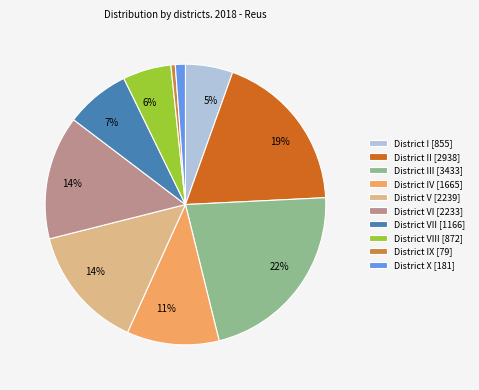

How many segments does this pie chart have?

10